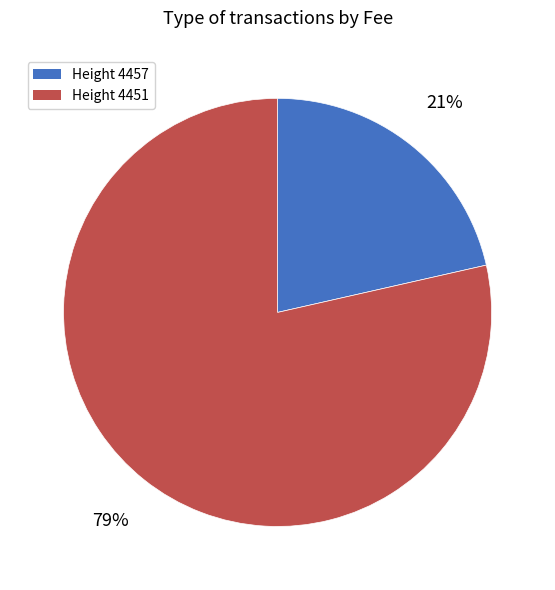

To the nearest percent, what is the average slice percentage?

50%